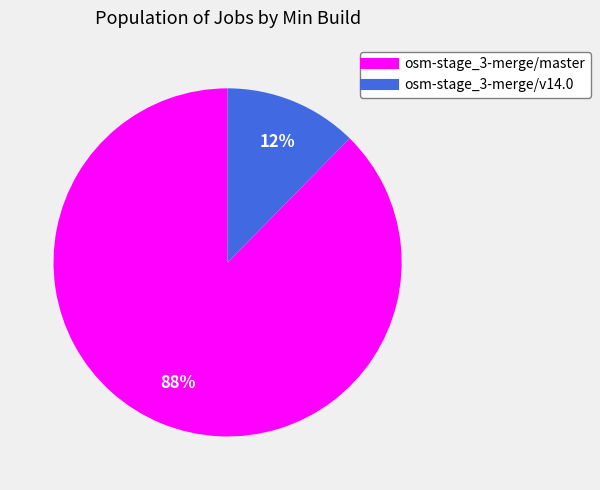

Which slice is the smallest?

osm-stage_3-merge/v14.0